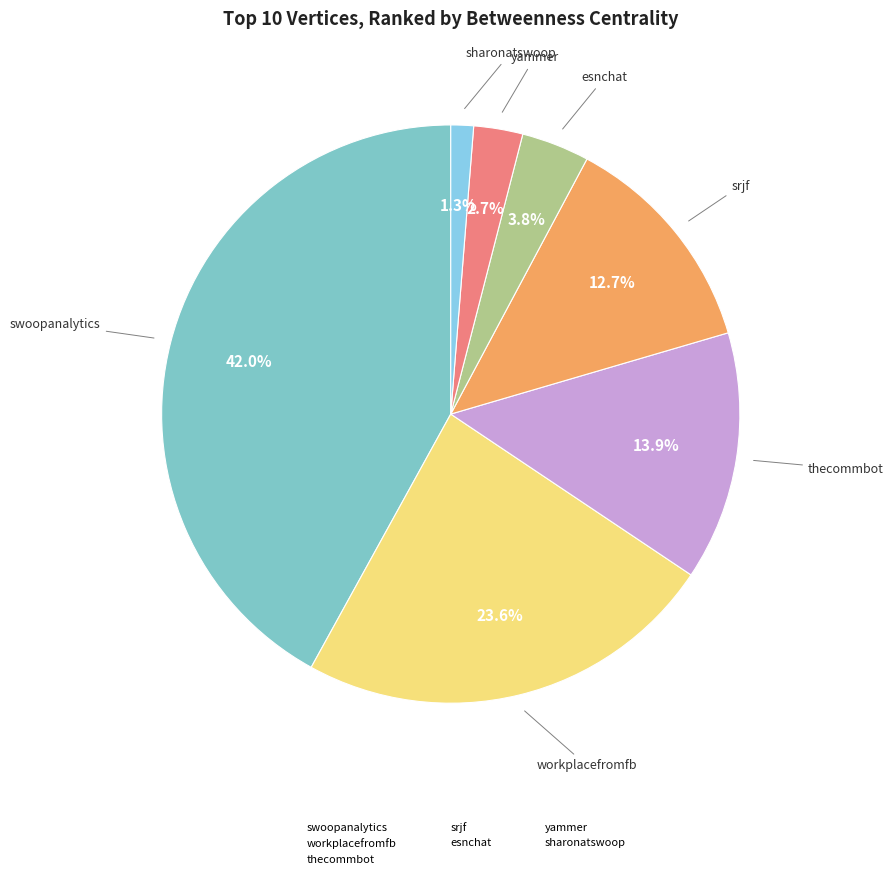

What is the largest slice in the pie chart?

swoopanalytics